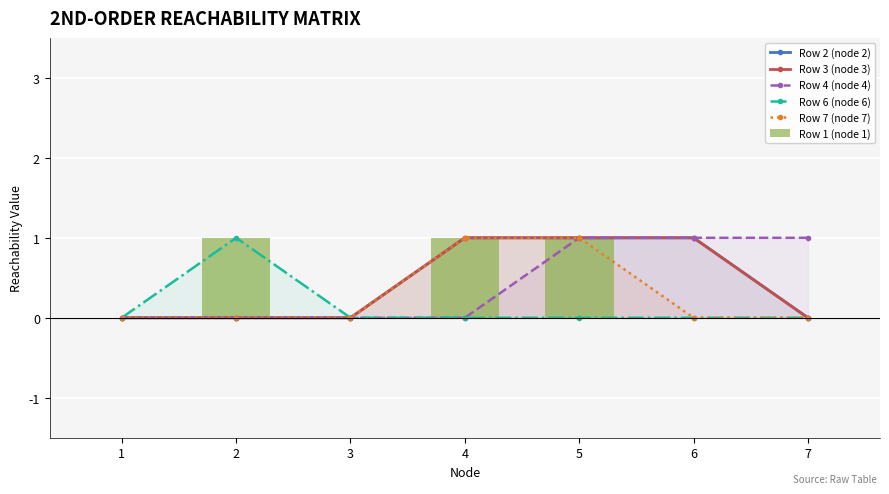

Is it true that Row 1 (node 1) equals 0 at 3?

True